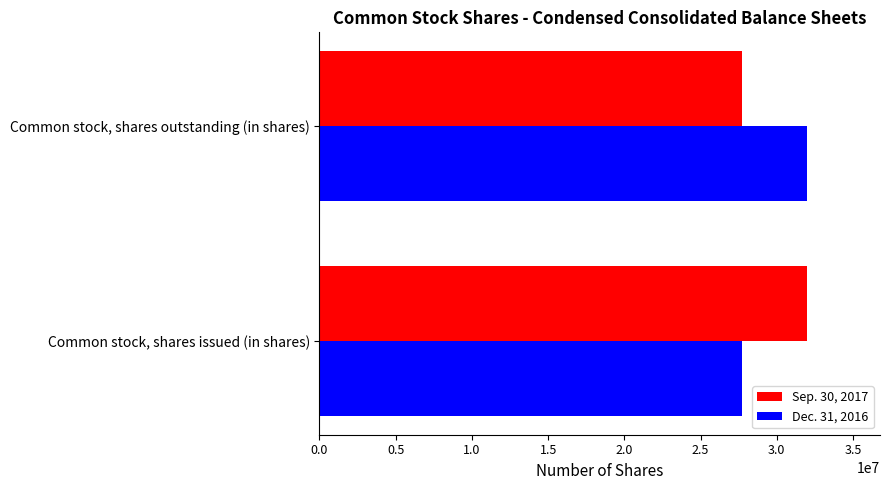

What are all the series names shown in the legend?

Sep. 30, 2017, Dec. 31, 2016